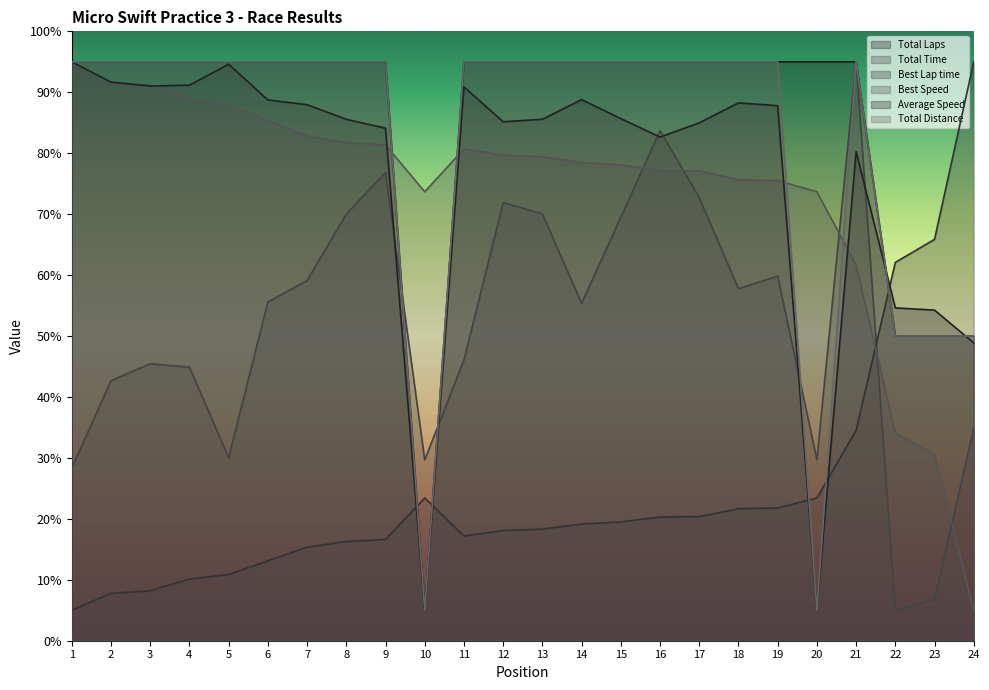

Which label corresponds to the largest value in the chart?

1